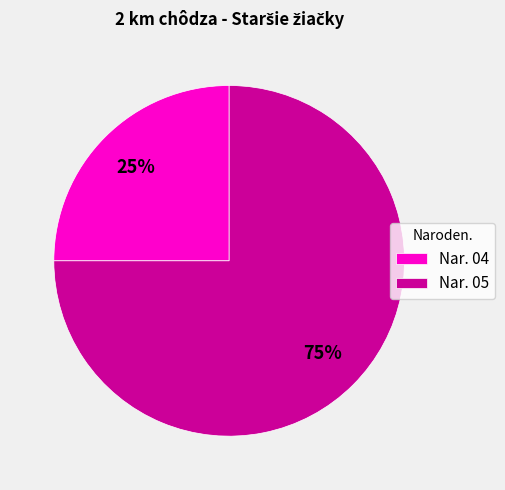

What percentage is the Nar. 05 slice, to the nearest percent?

75%